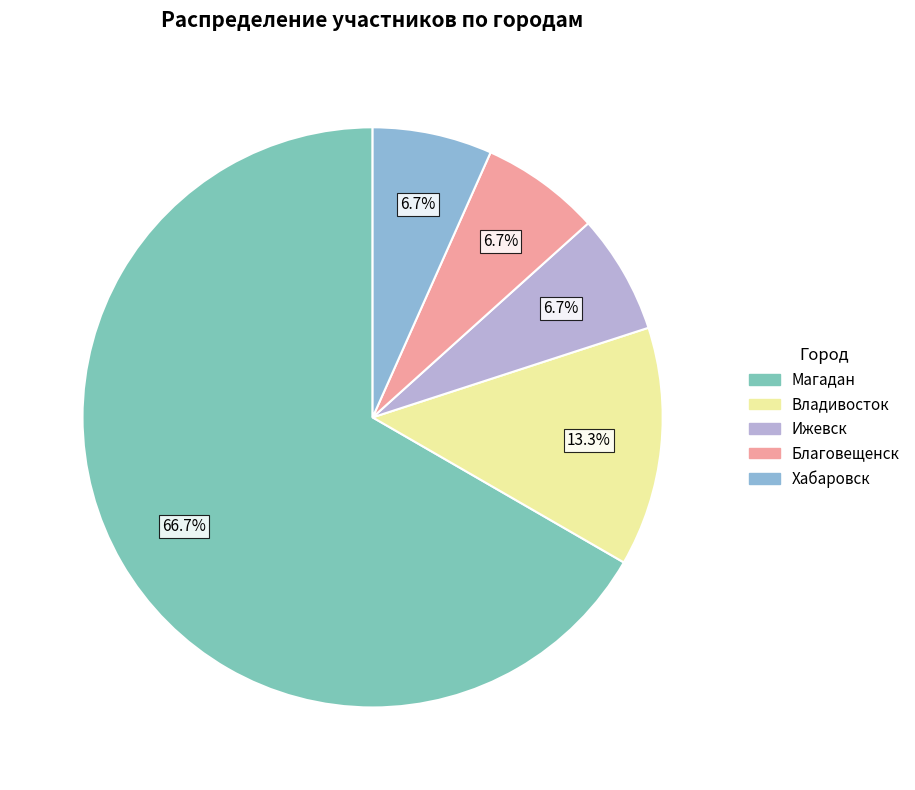

Count the number of slices in the pie.

5